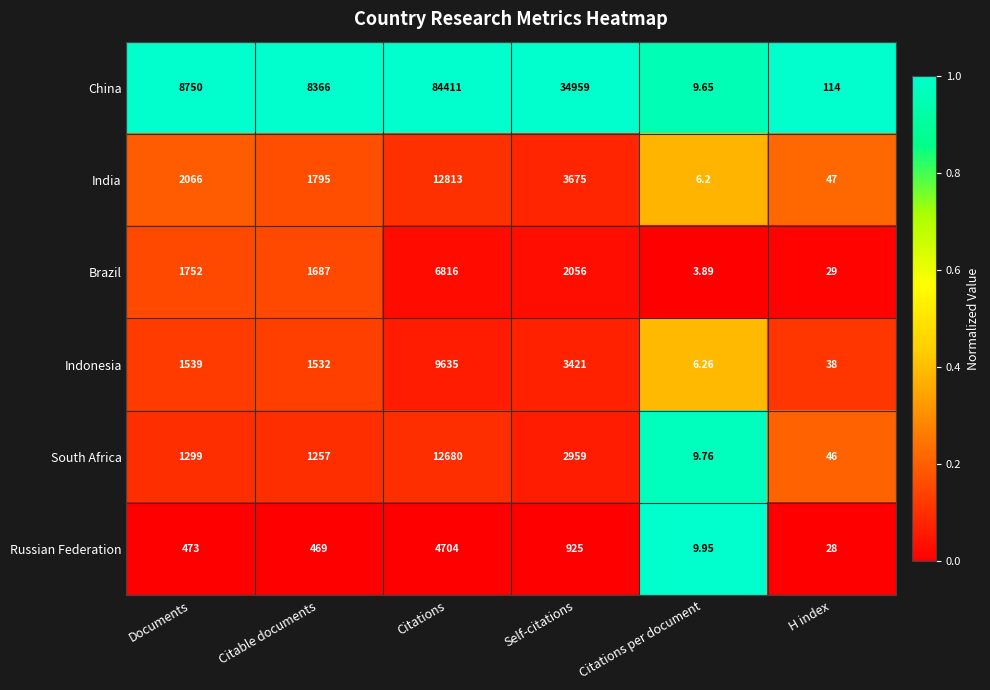

Which category has the highest value in the India series?

Citations